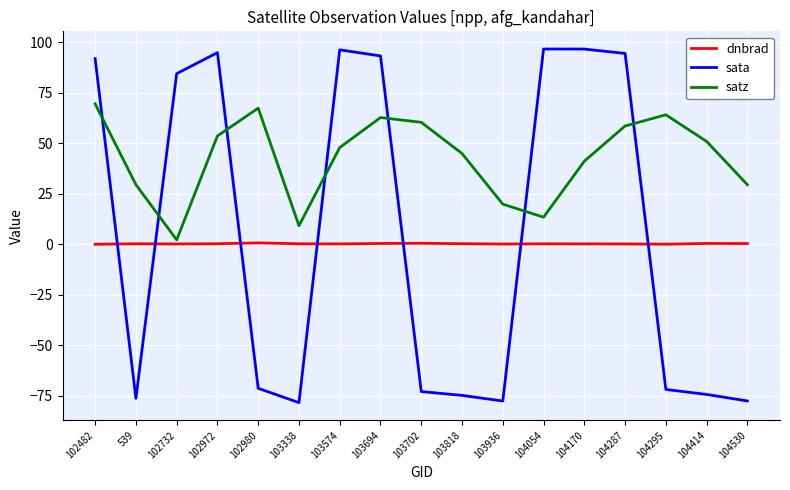

Is it true that dnbrad equals 0.3 at 102972?

True